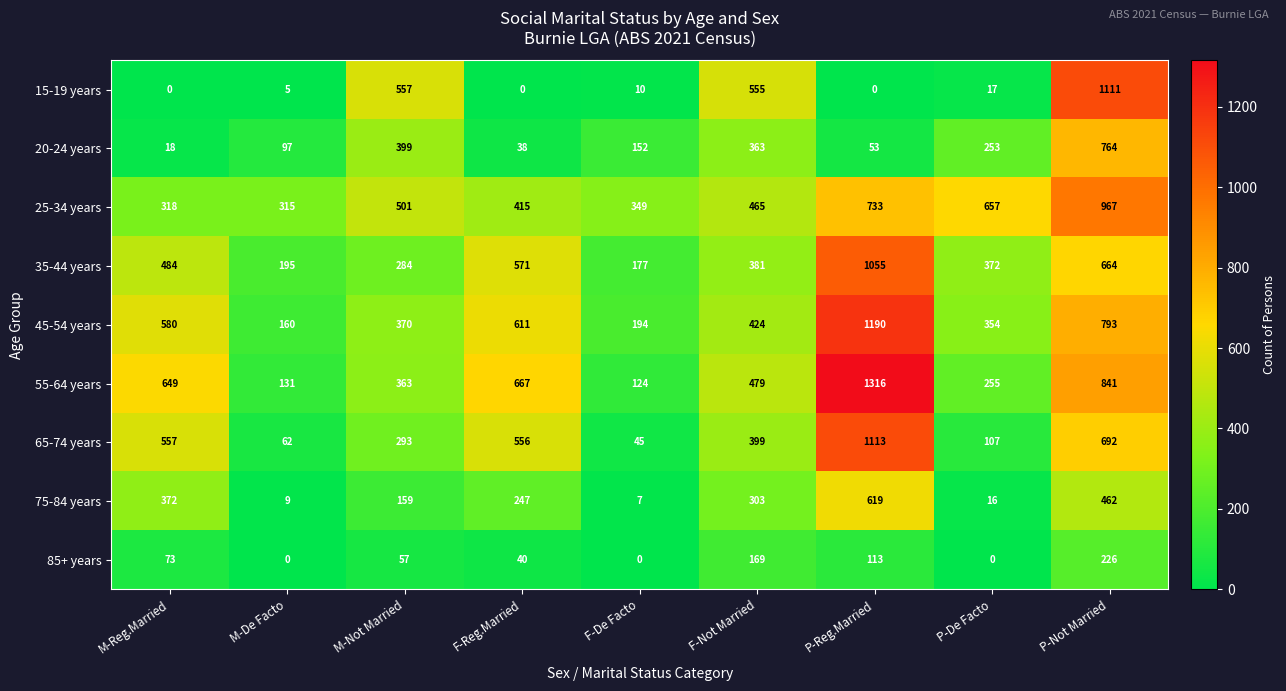

At which category does the chart reach its peak across all series?

P-Reg.Married